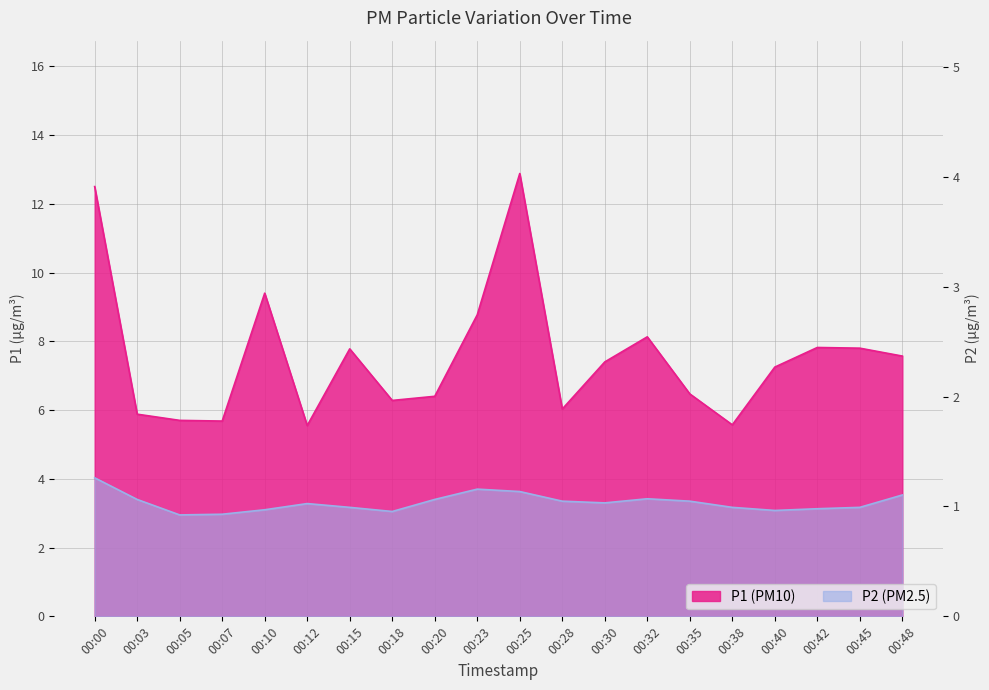

True or false: P1 has more than 0 interior local peaks.

True